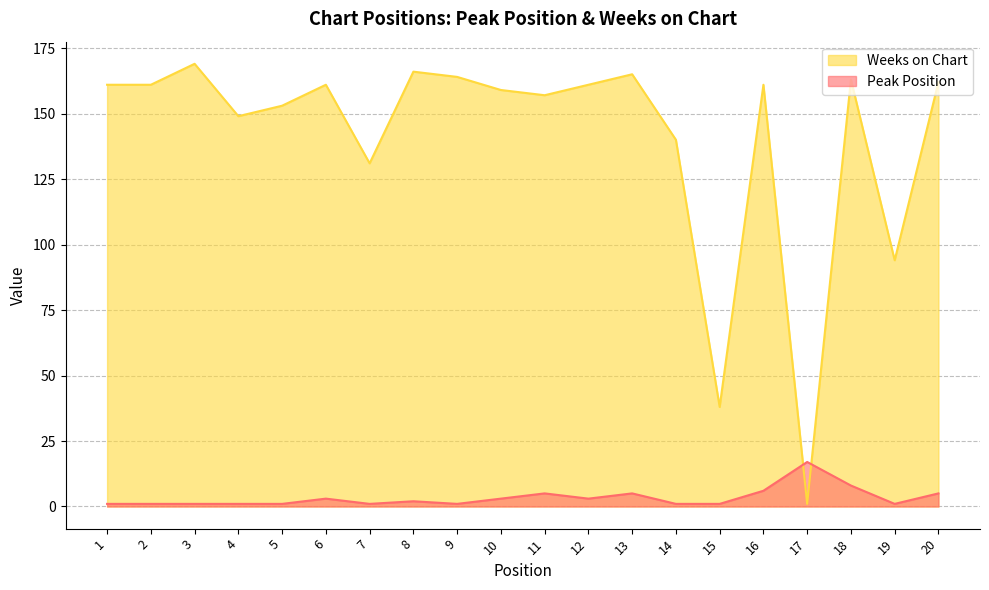

True or false: Peak Position has more than 1 interior local peaks.

True